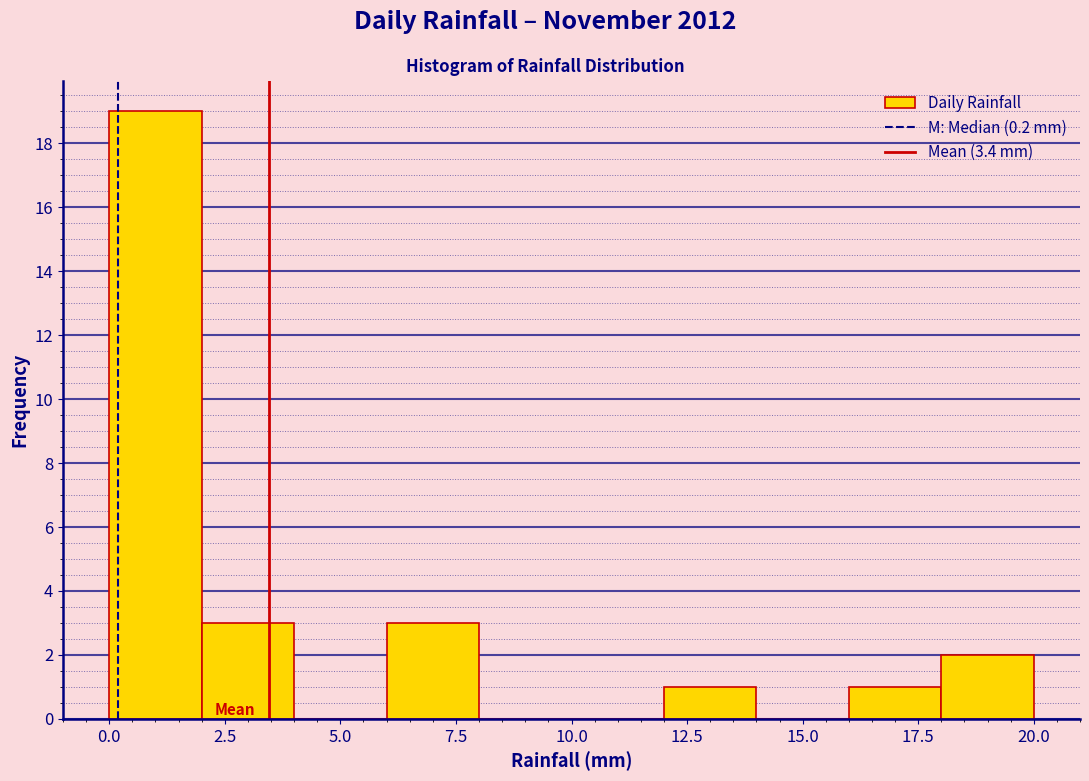

Which range on the x-axis has the tallest bar?

0 to 2